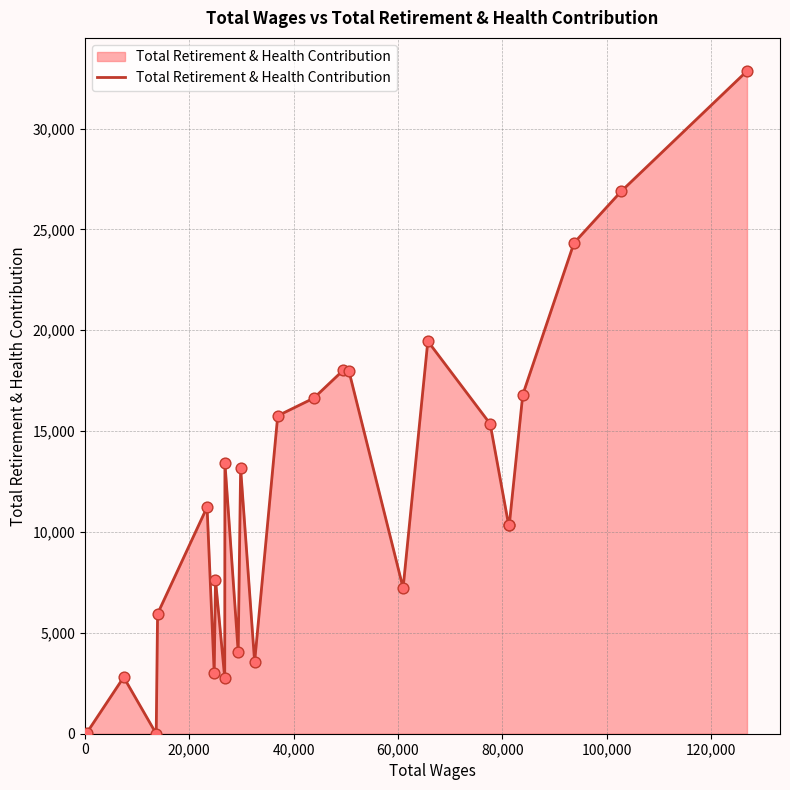

What is the greatest value displayed?

32851